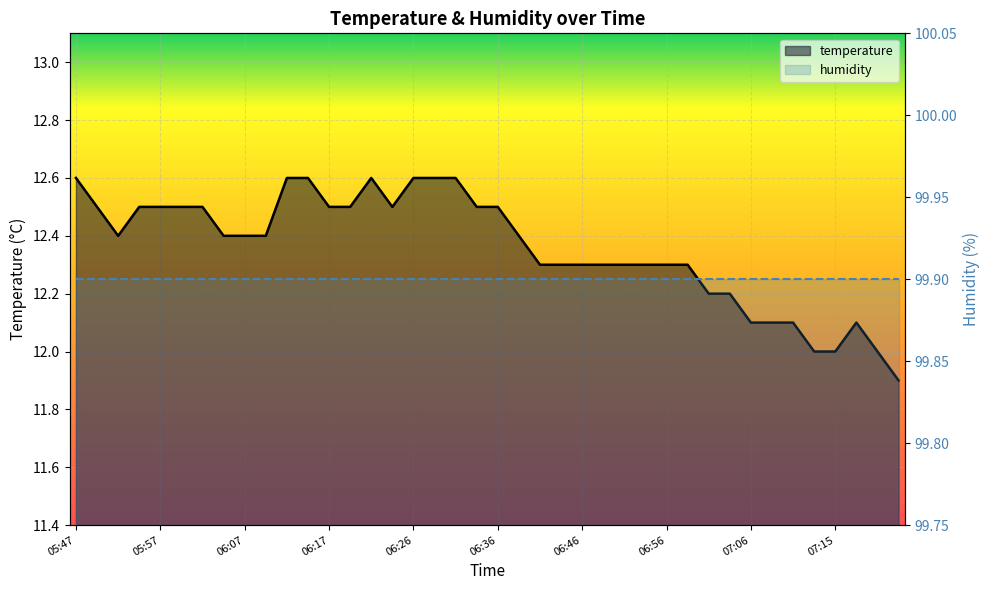

The chart shows a value of 12.3 at 06:51. True or false?

True